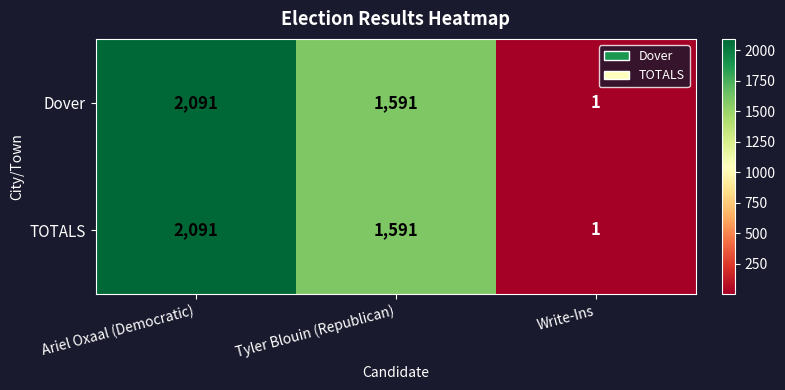

What is the difference between the maximum and second lowest values in the Dover series?

500